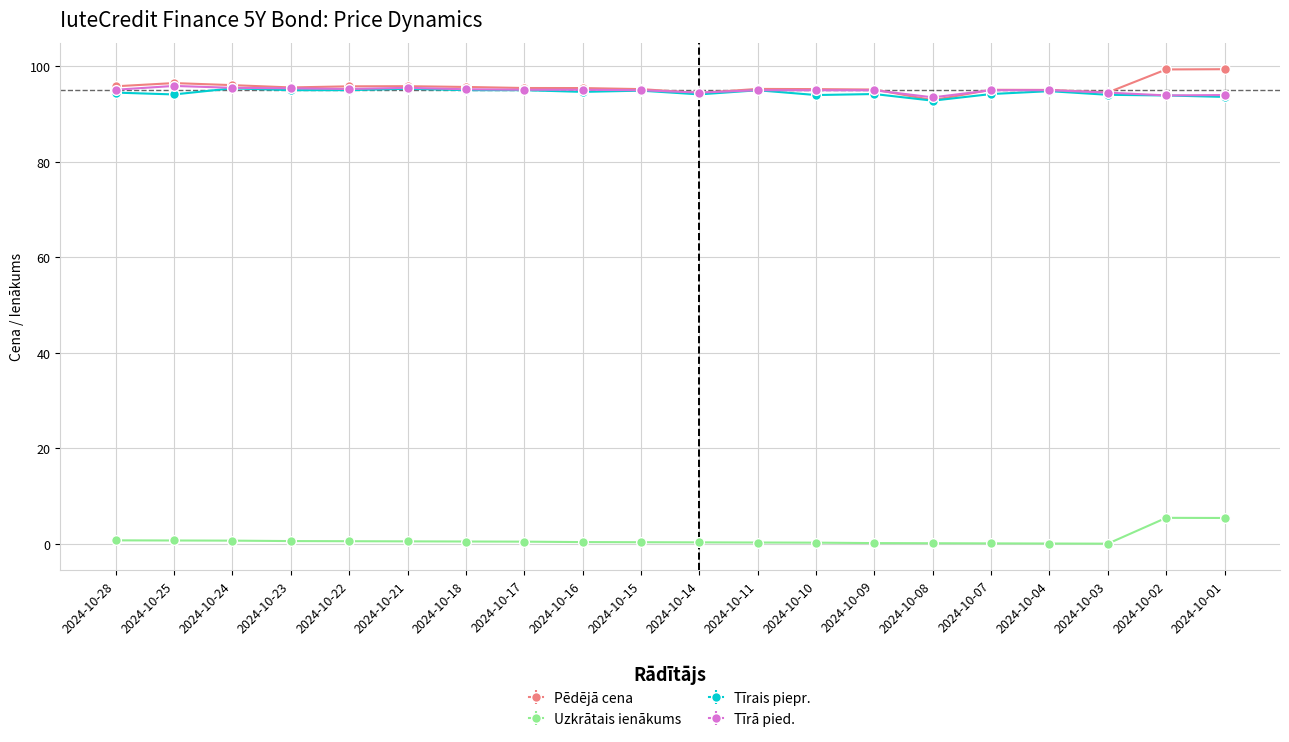

What is the value of the Pēdējā cena point at the 3rd from the left?

96.1